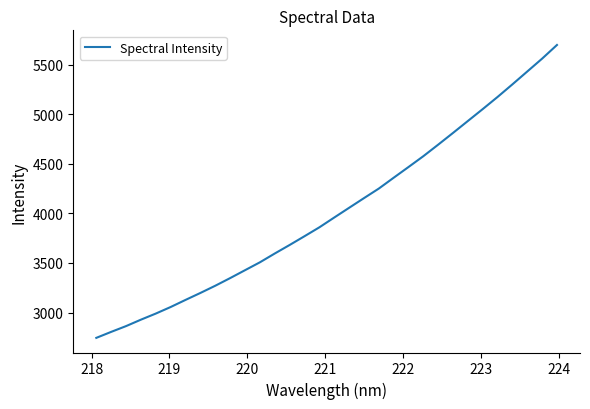

What is the difference between the maximum and minimum values?

2952.4